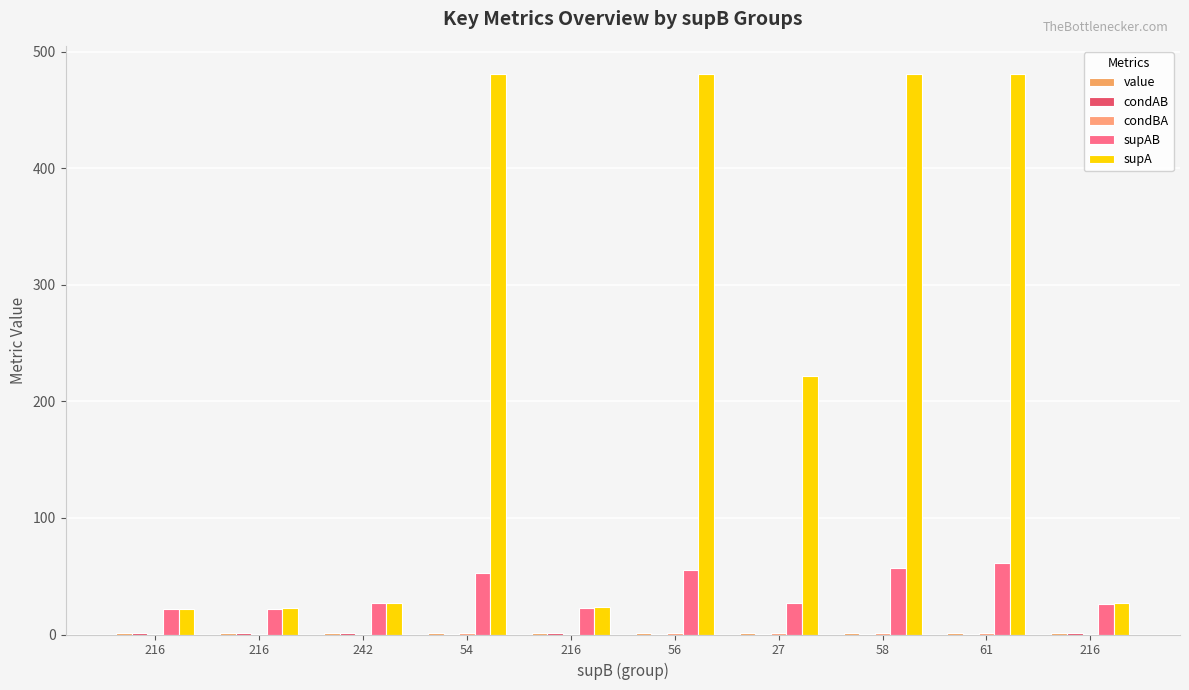

Is it true that value equals 0.9 at 216?

True